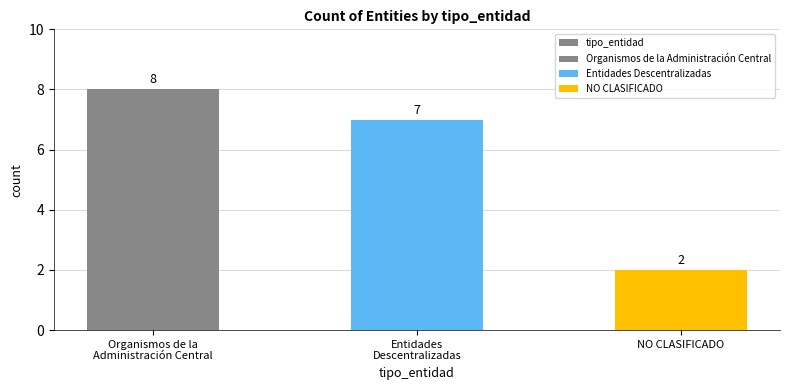

The value at Organismos de la
Administración Central is 8. True or false?

True